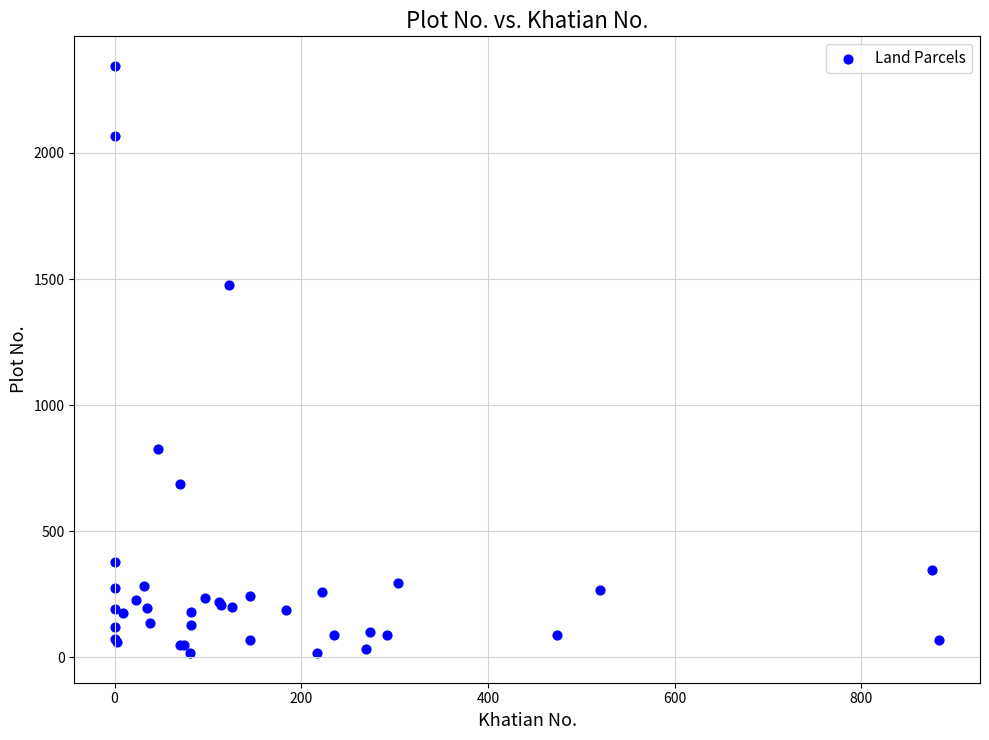

What Y value in the scatter plot is closest to 1181?

1478